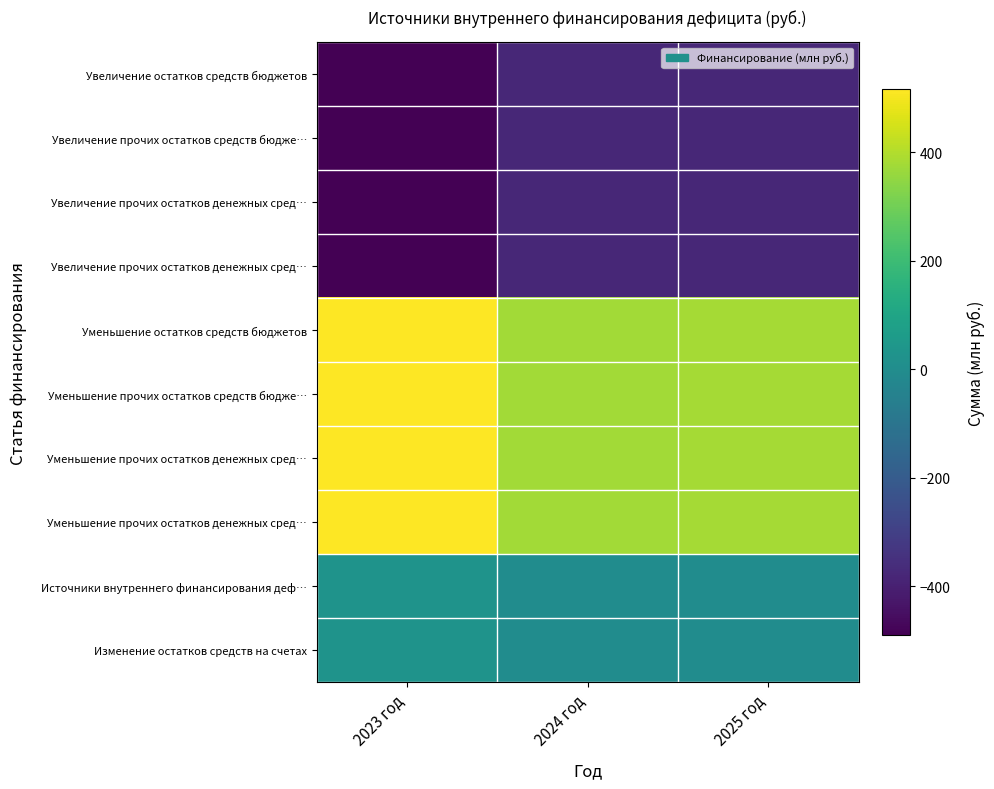

What is the smallest value displayed?

-489.8